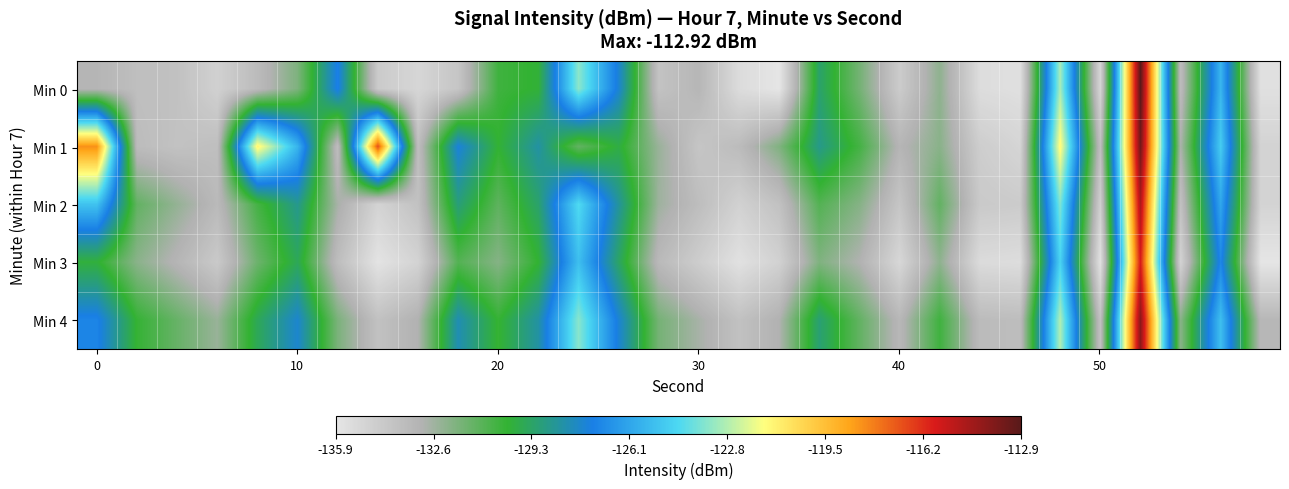

How many categories are shown in the chart?

30